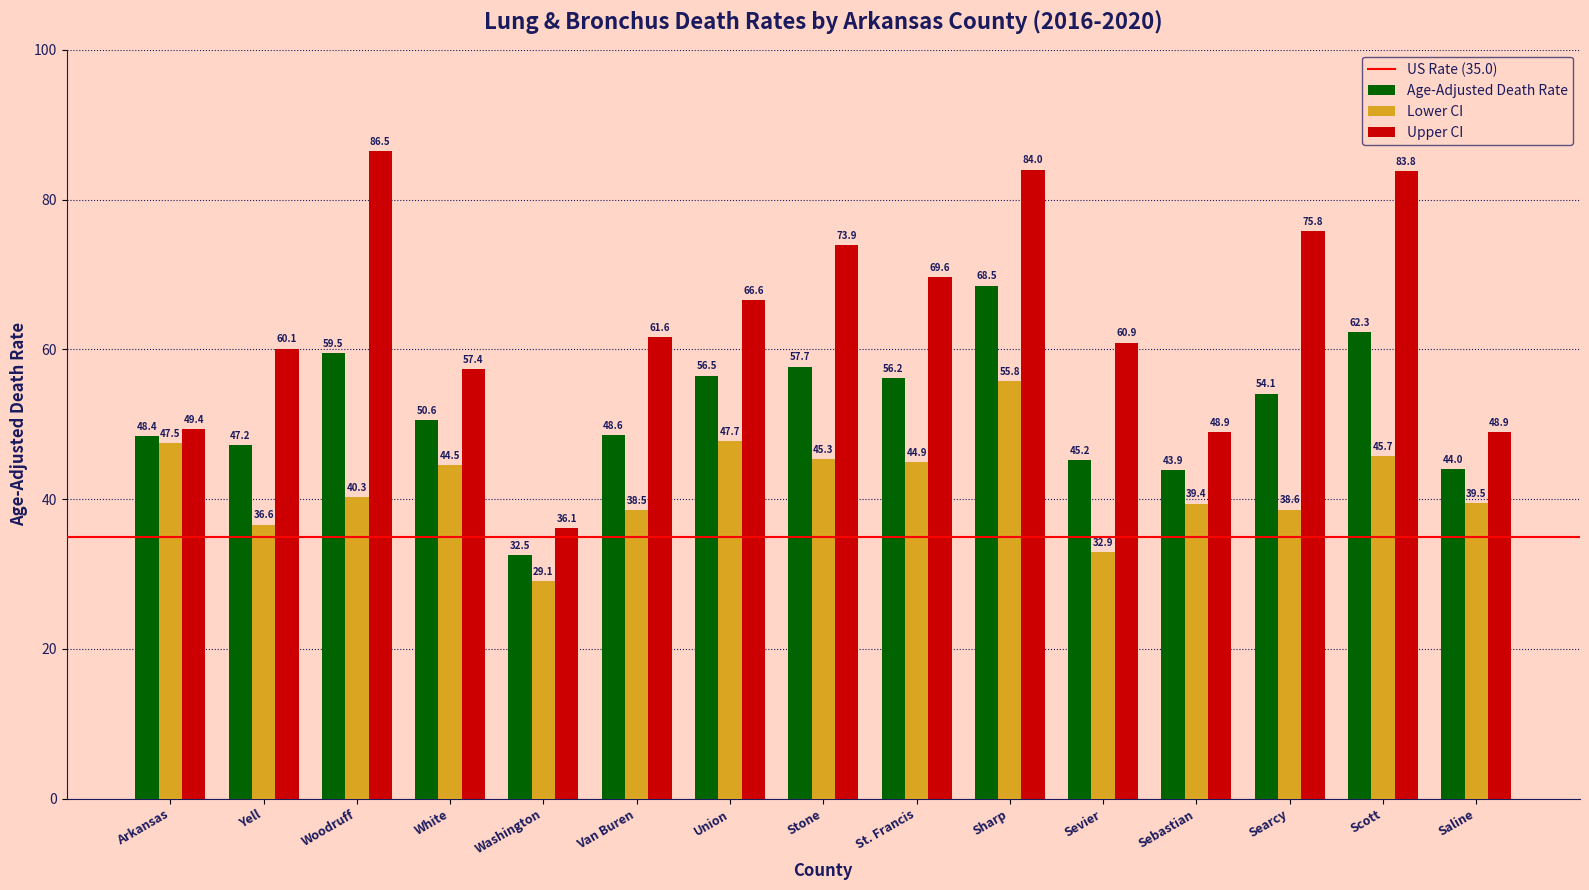

What is the sum of the Upper CI values at Washington and Stone?

110.0